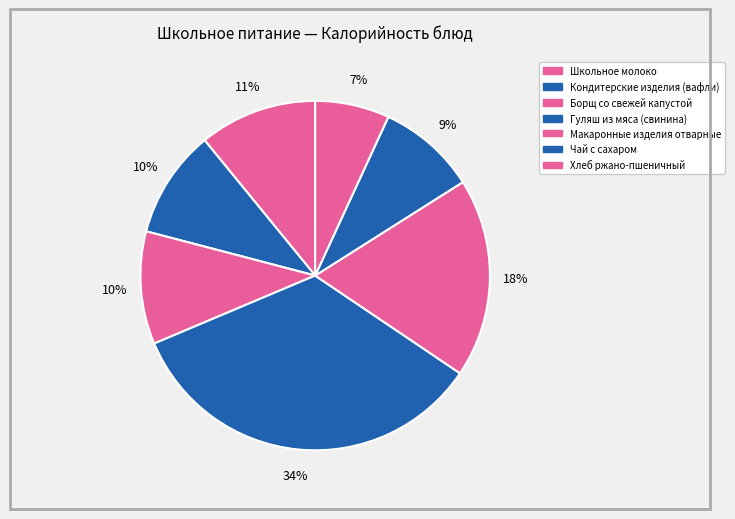

How many slices are in this pie chart?

7